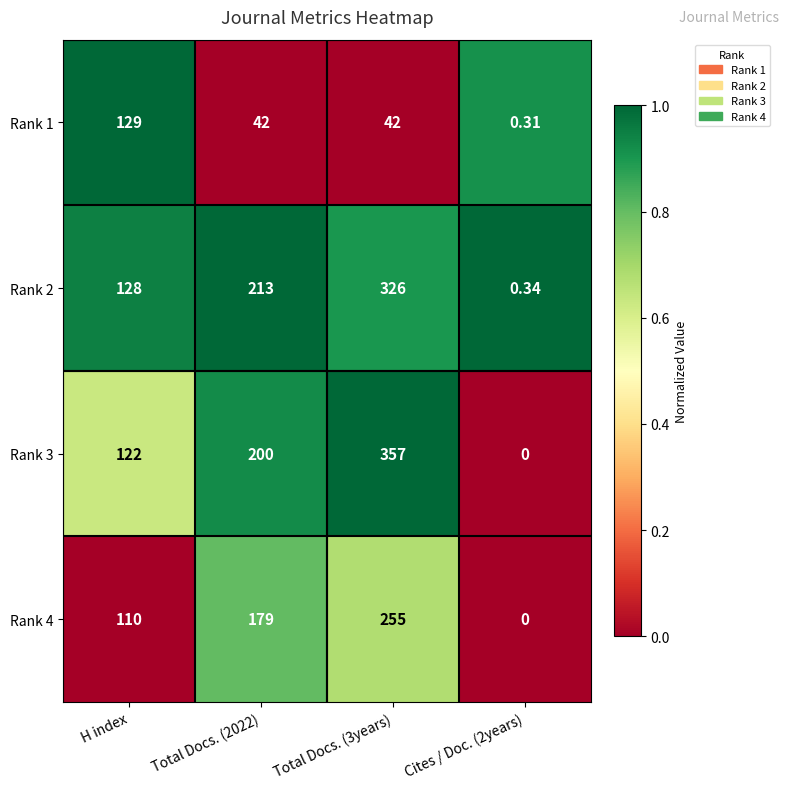

Is the value of Rank 1 at Cites / Doc. (2years) greater than the value of Rank 2 at Total Docs. (2022)?

No